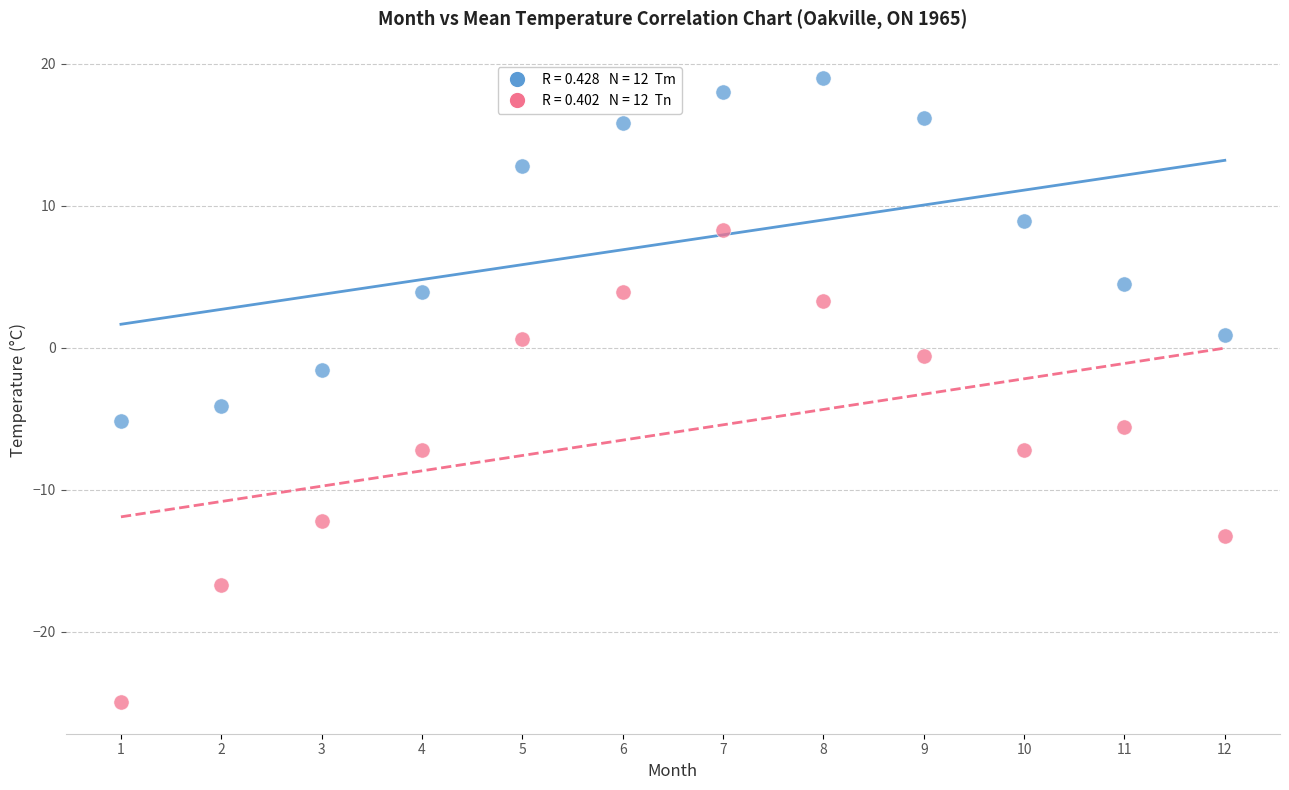

Across all data points, what is the range of X values (max minus min)?

11.0